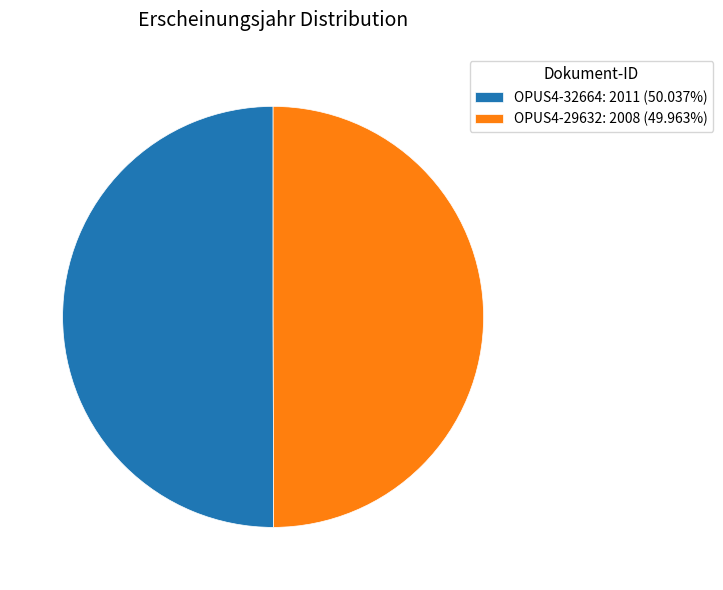

How many slices are in this pie chart?

2